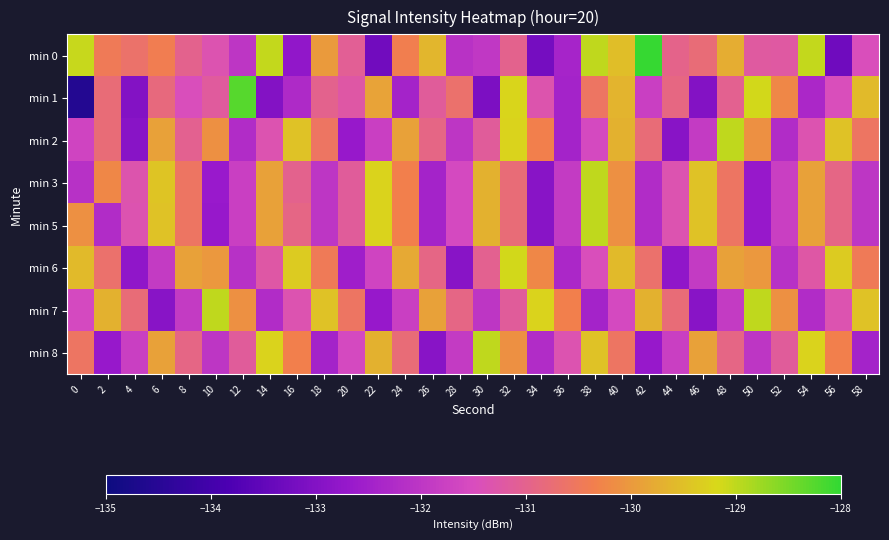

Which has a higher value, 34 or 44?

44